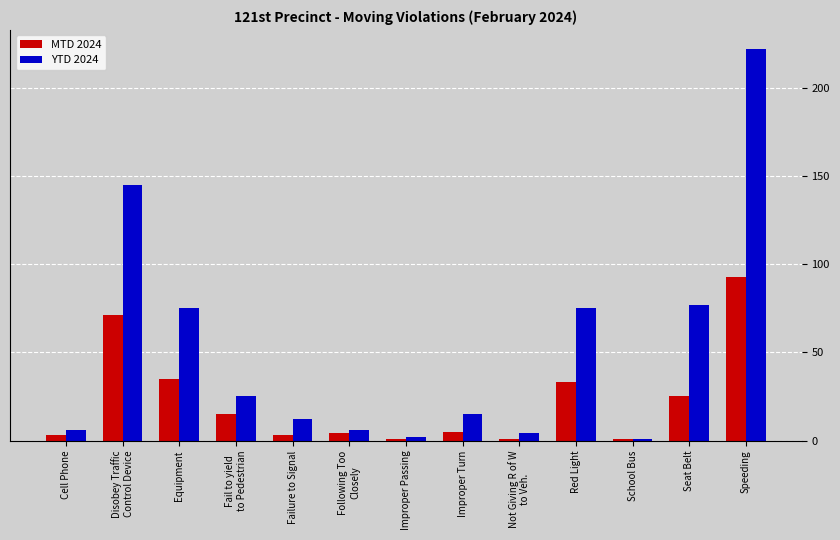

Count the number of data series in this chart.

2